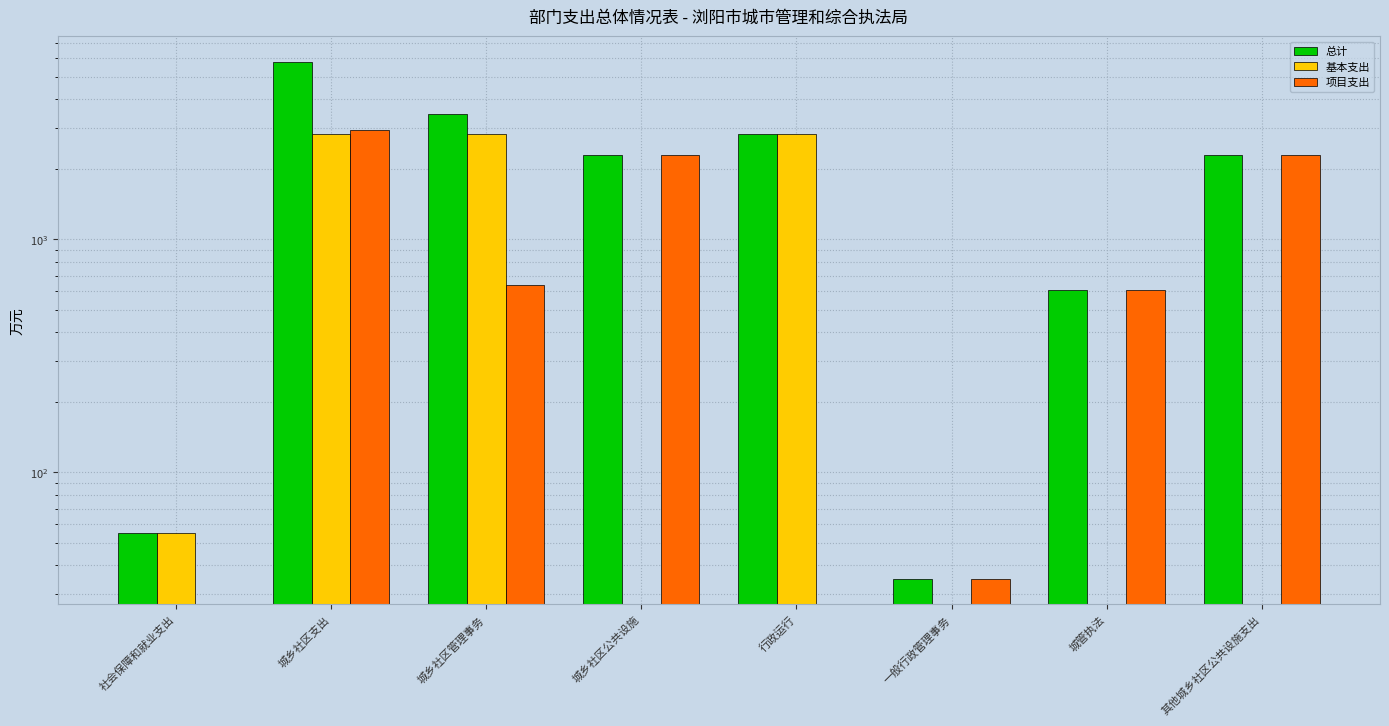

How many bars are there in each group?

3